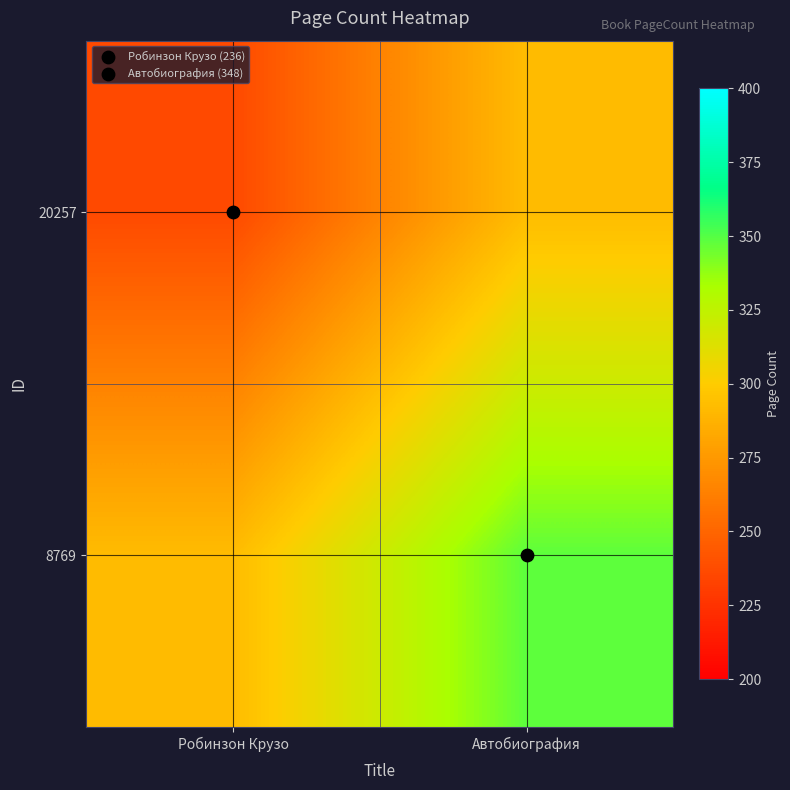

Which category has the highest value across all series?

Автобиография